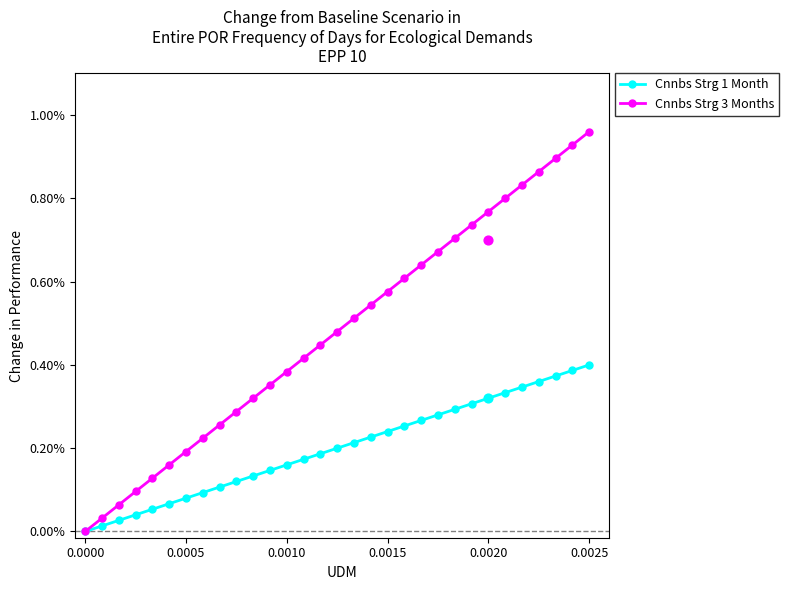

Which series contains the highest Y value?

Cnnbs Strg 3 Months